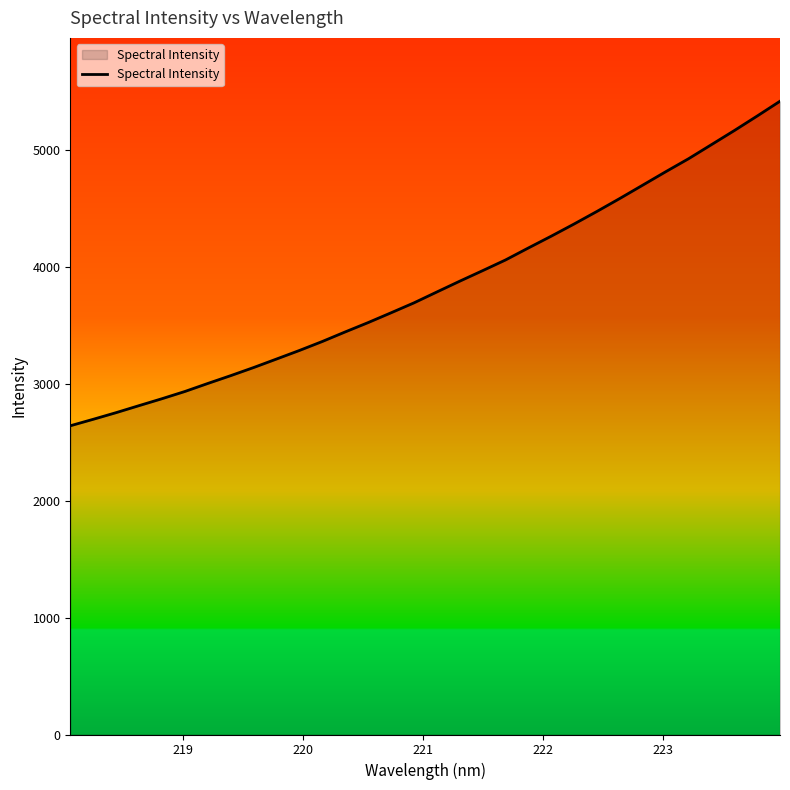

What is the smallest value displayed?

2640.3